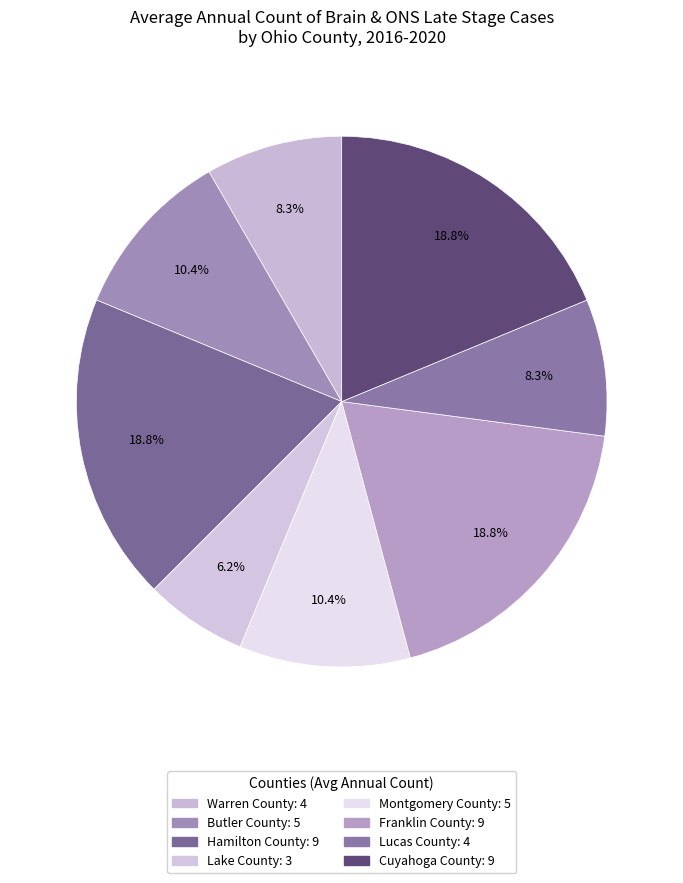

To the nearest percent, what portion does Lake County represent?

6%